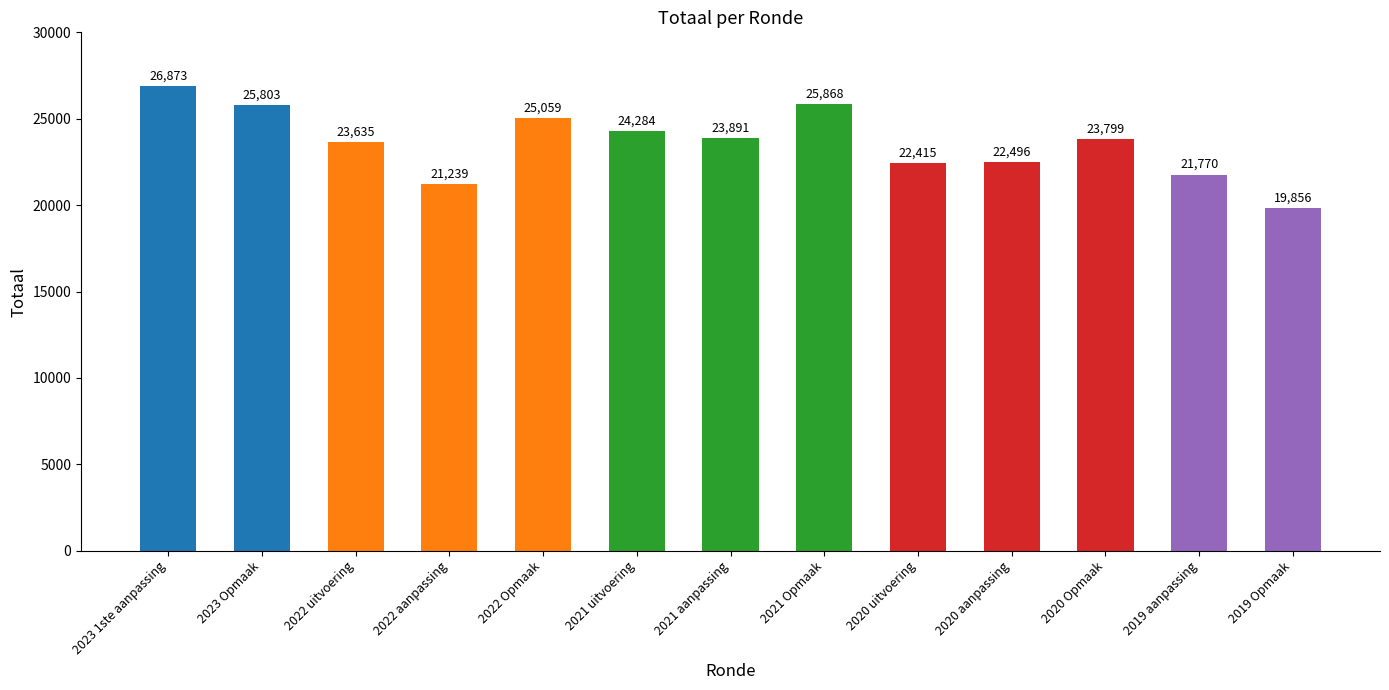

What position from the right is 2021 Opmaak?

6